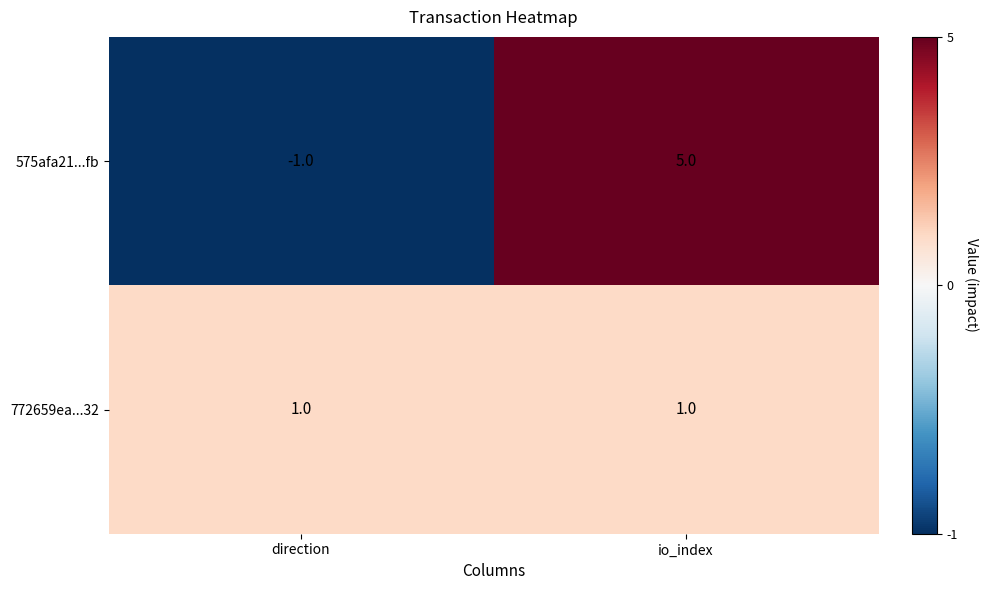

List the series in order of their overall mean, lowest first.

772659ea...32, 575afa21...fb